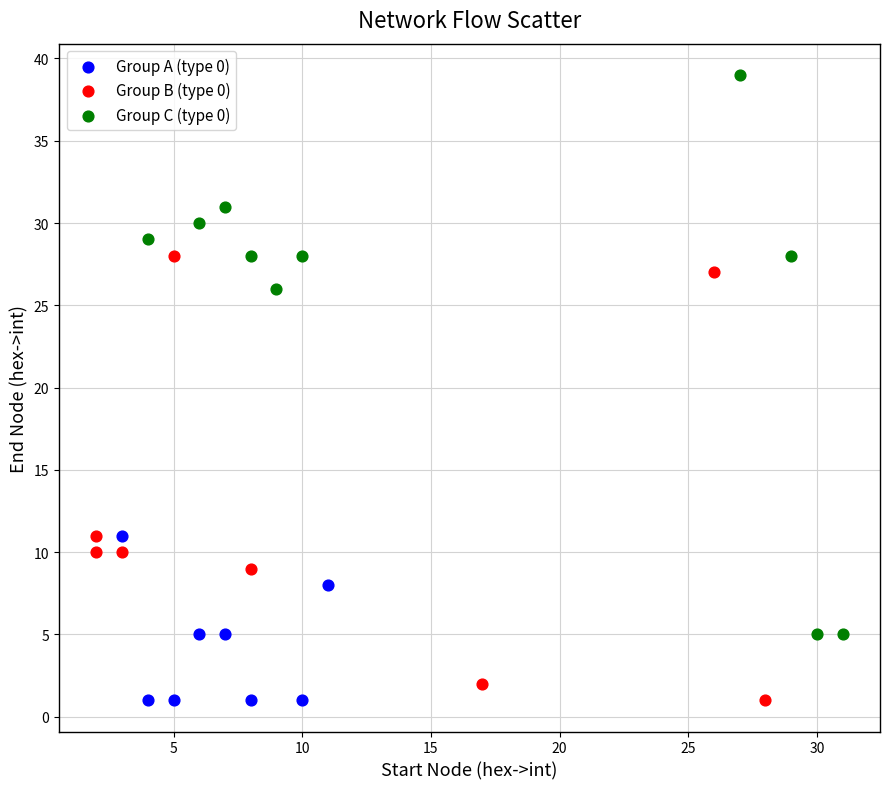

Which series reaches the maximum Y coordinate?

Group C (type 0)